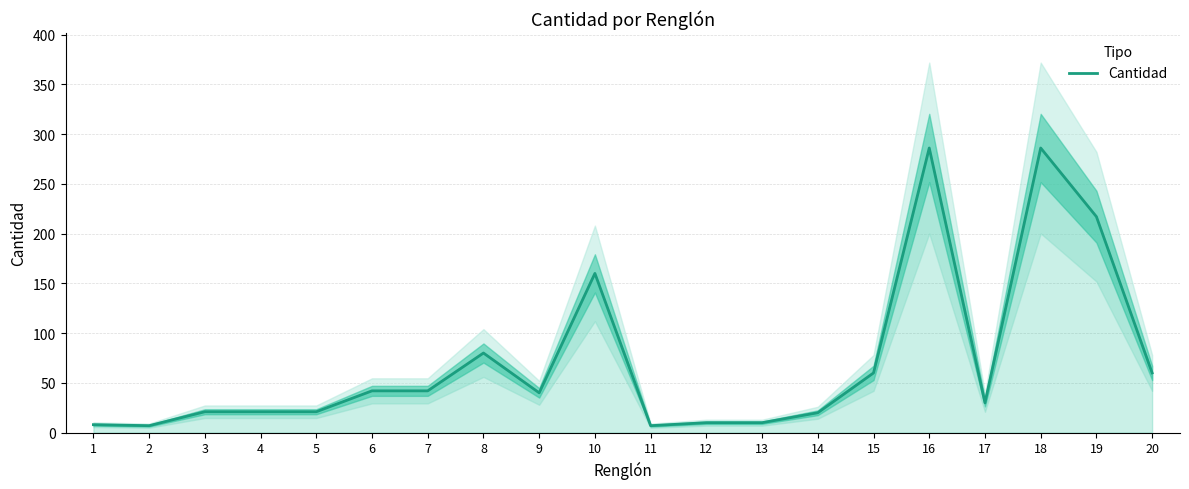

Reading right to left, extract all data points from this chart.

20=60	19=217	18=286	17=30	16=286	15=60	14=20	13=10	12=10	11=7	10=160	9=40	8=80	7=42	6=42	5=21	4=21	3=21	2=7	1=8